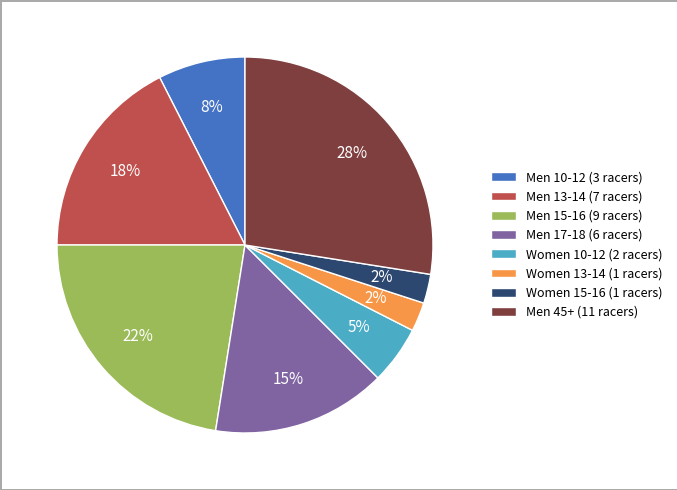

How many segments does this pie chart have?

8